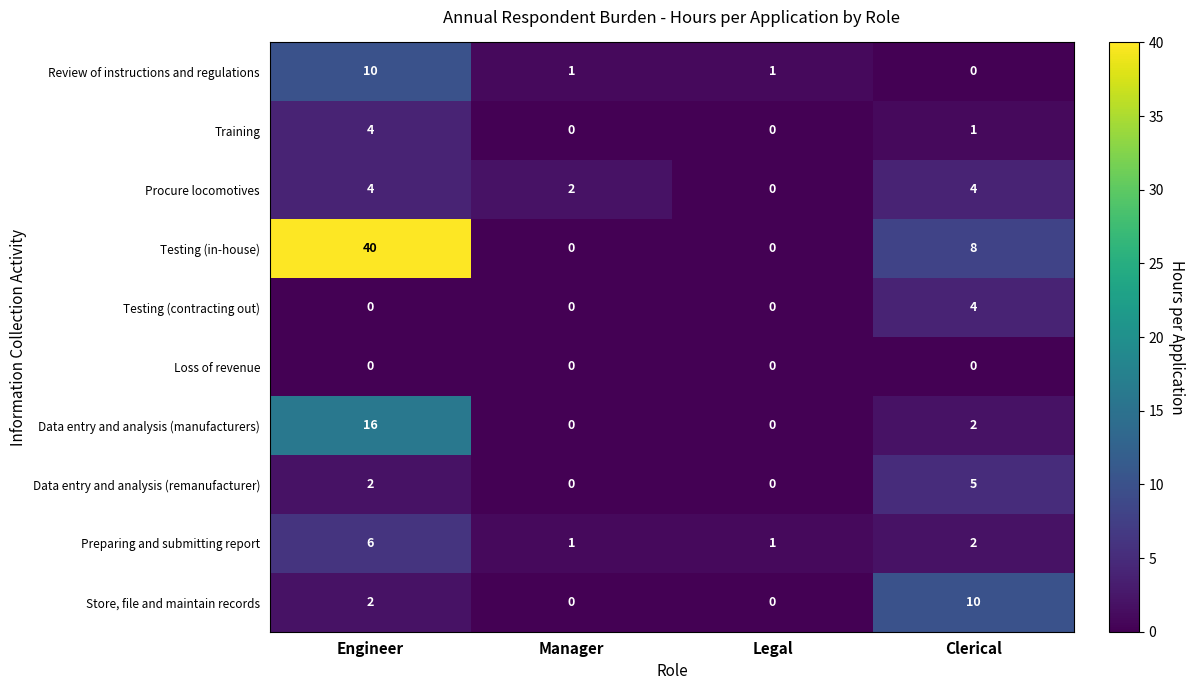

Which series has the largest total across all categories?

Testing (in-house)